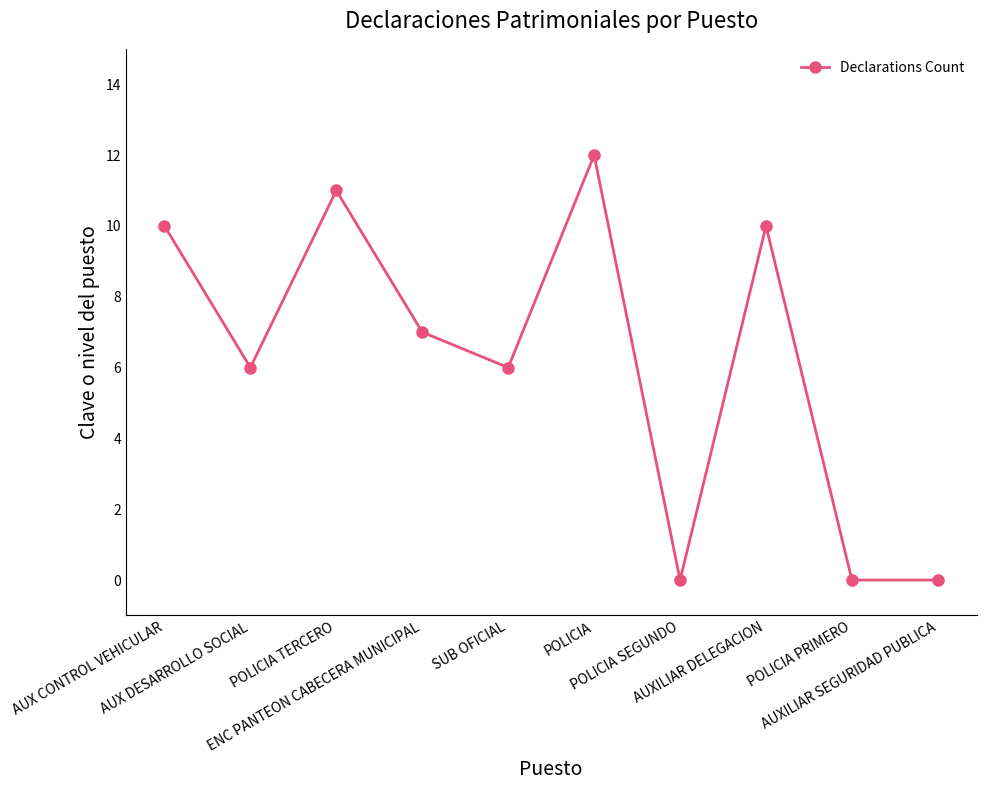

How many interior local peaks (higher than both neighbors) does the data have?

3